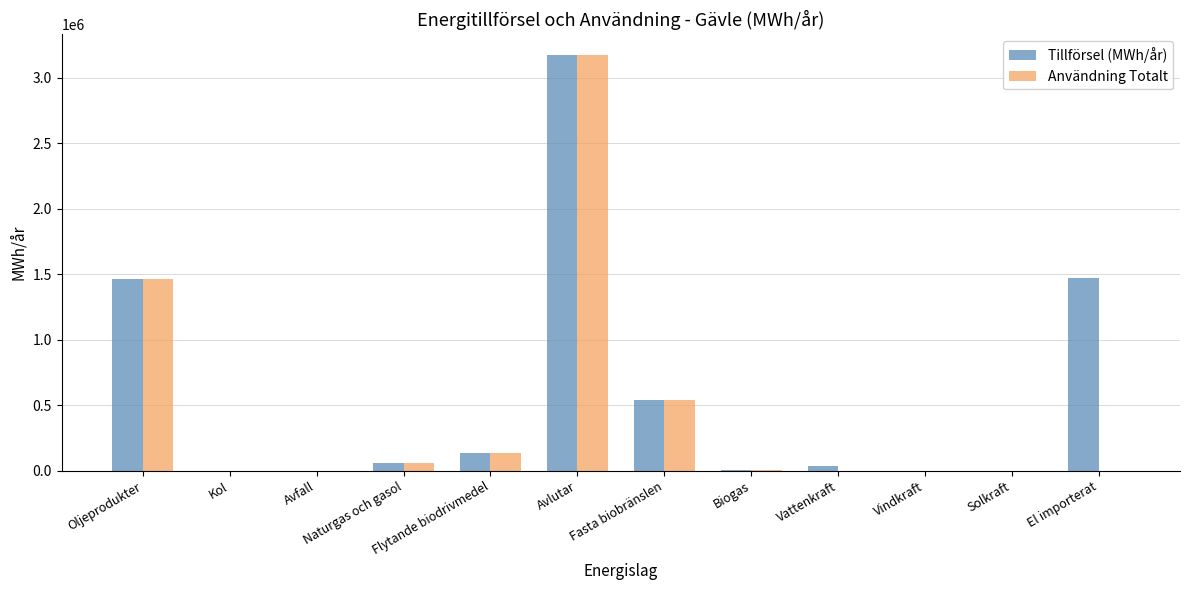

Between Avfall and El importerat, which series saw the biggest shift?

Tillförsel (MWh/år)